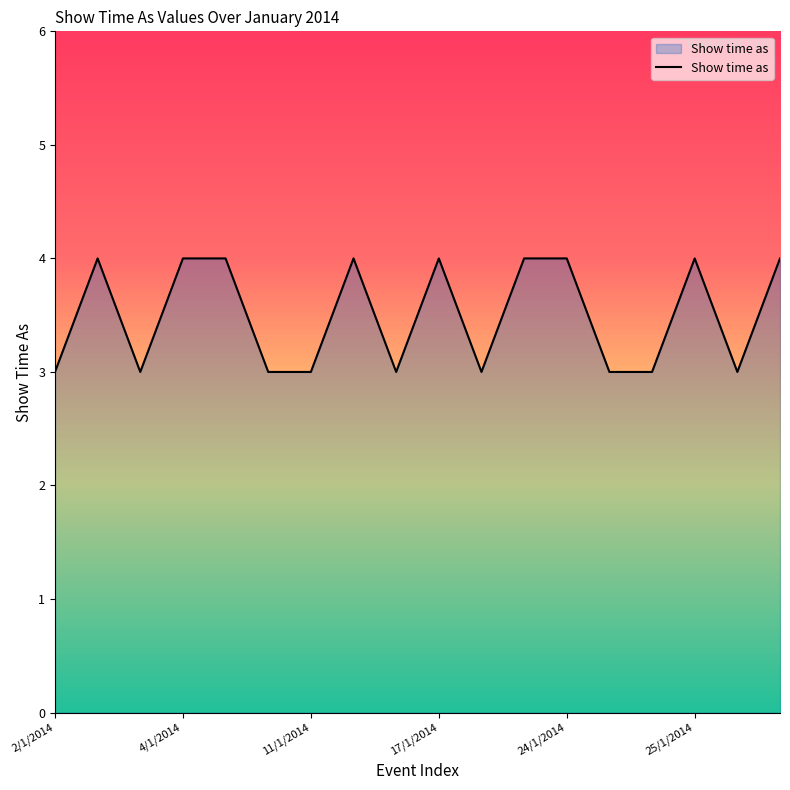

What is the maximum value shown in the chart?

4